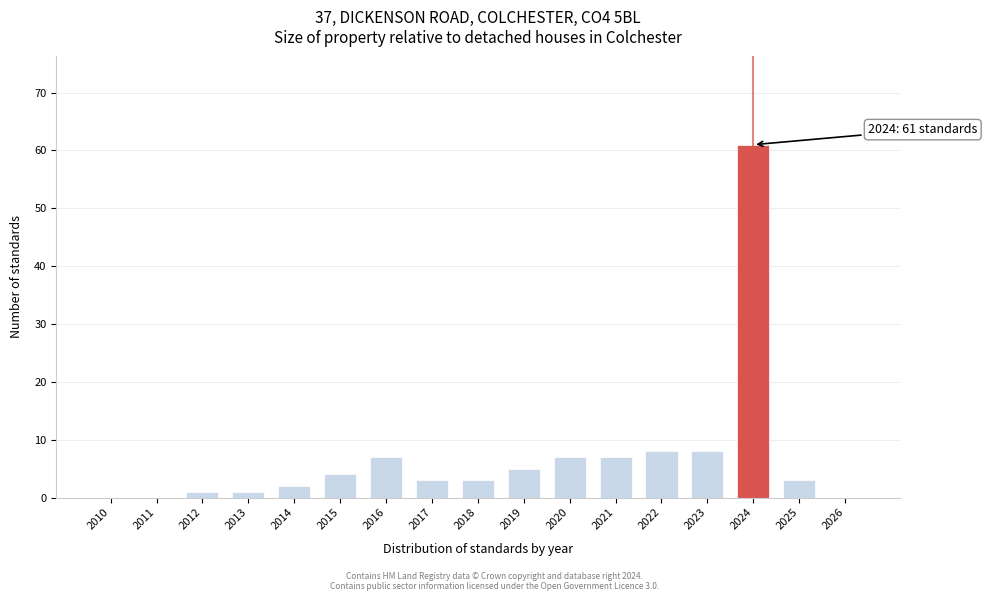

Reading left to right, transcribe all the data shown in this chart.

2010=0	2011=0	2012=1	2013=1	2014=2	2015=4	2016=7	2017=3	2018=3	2019=5	2020=7	2021=7	2022=8	2023=8	2024=61	2025=3	2026=0